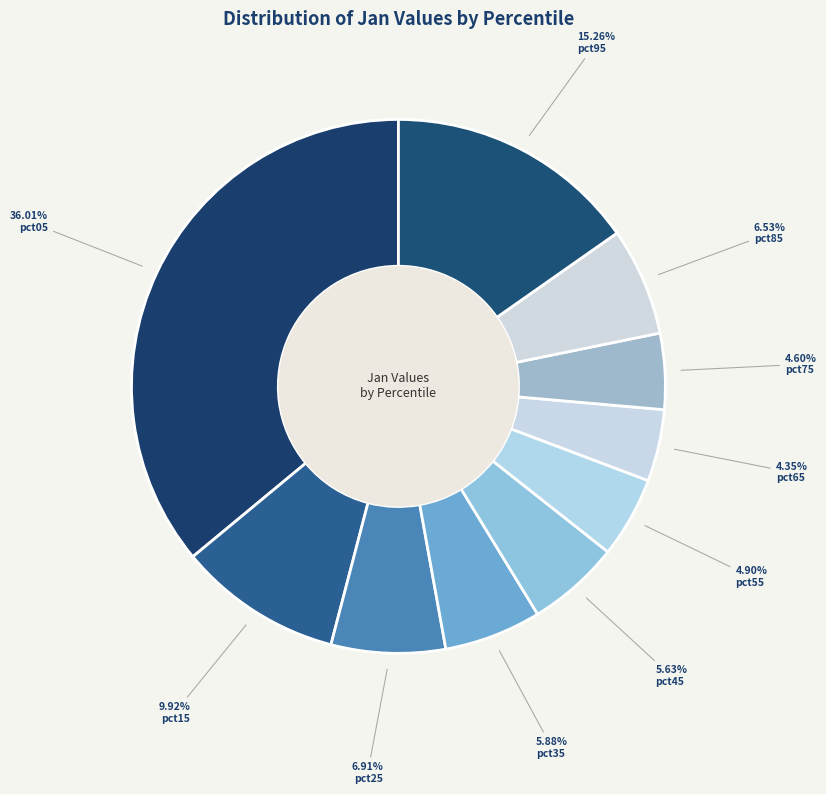

How many slices are in this pie chart?

10